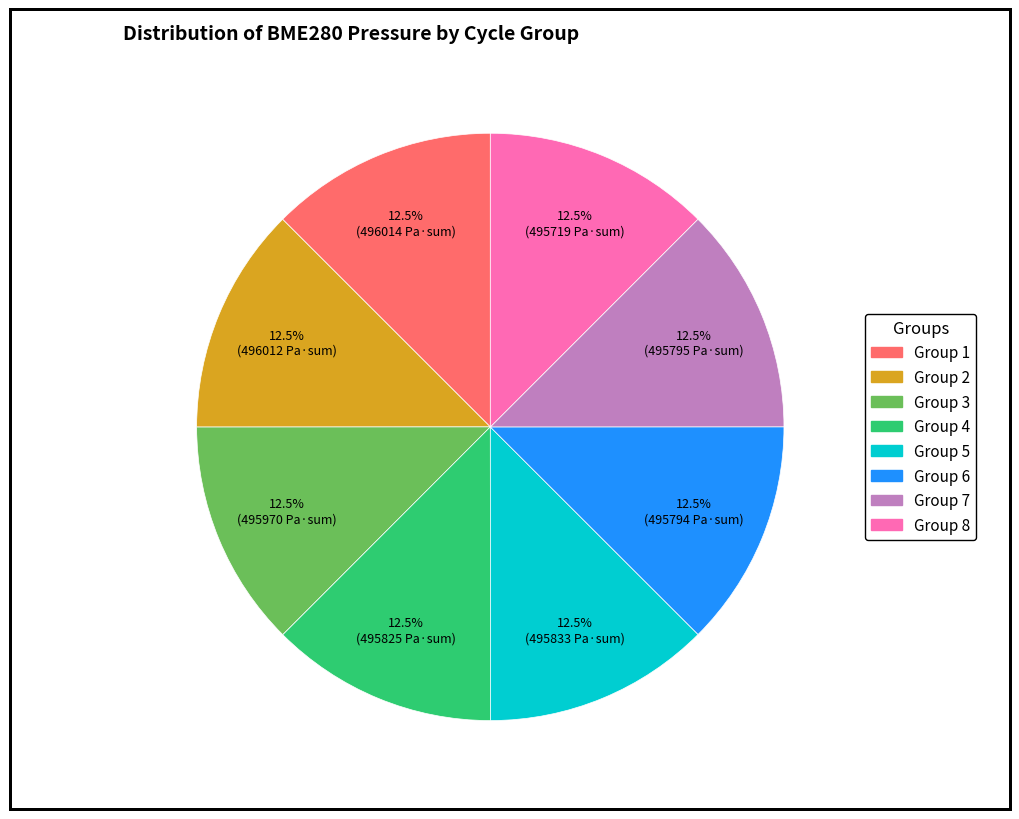

Is there any slice that represents more than half of the pie?

No